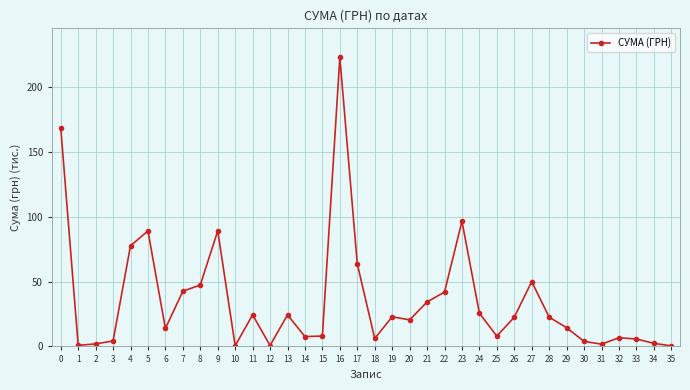

How many lines are shown in the chart?

1